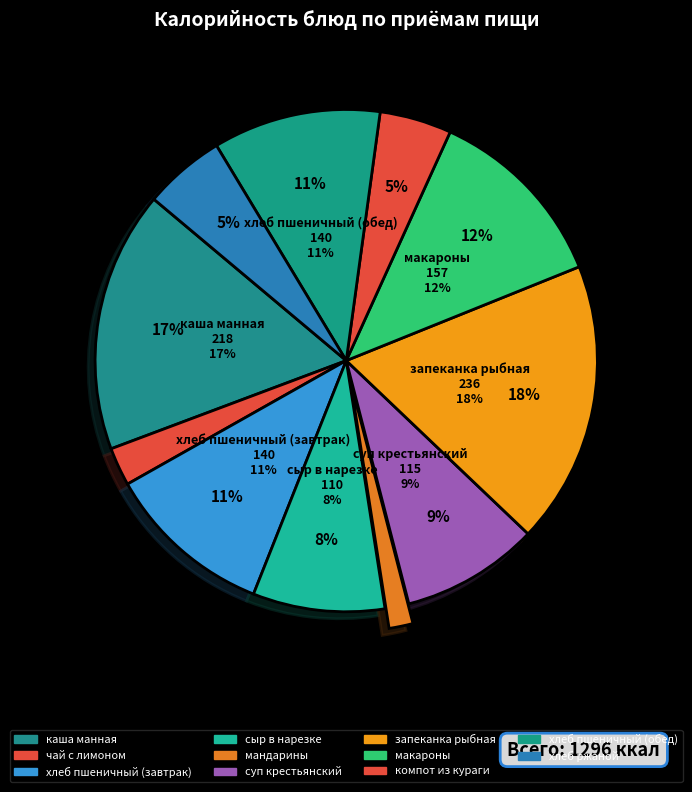

Which slice is the largest?

запеканка рыбная